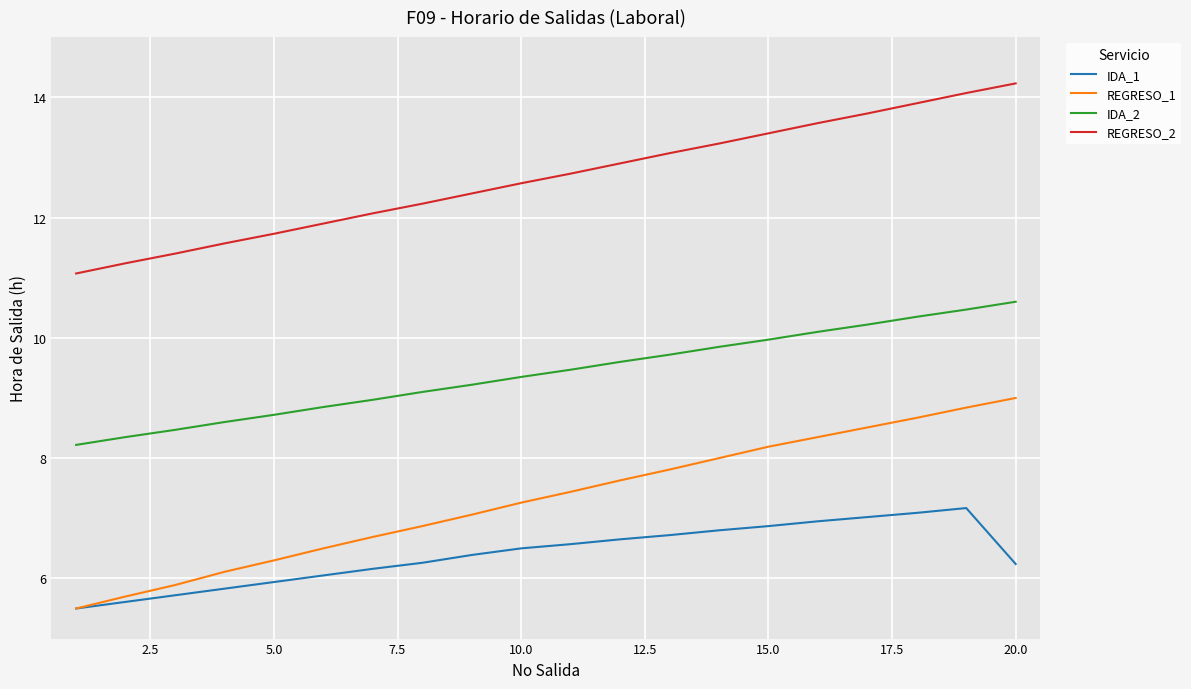

List the series in order of their peak value, highest first.

REGRESO_2, IDA_2, REGRESO_1, IDA_1